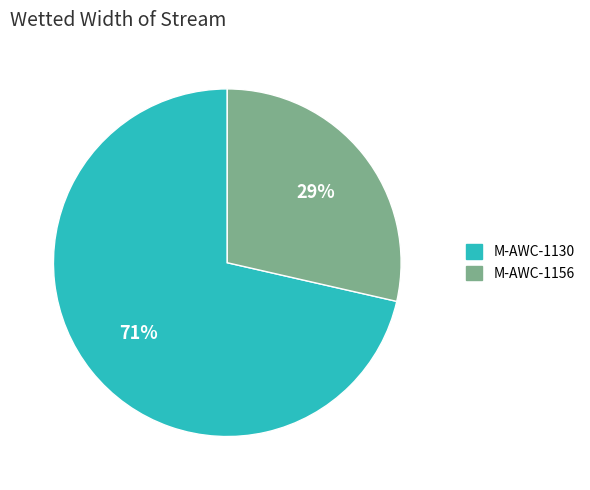

To the nearest percent, what is the combined percentage of M-AWC-1156 and M-AWC-1130?

100%